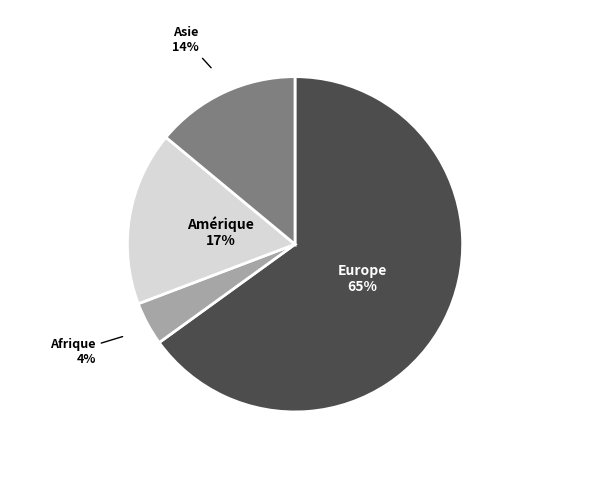

Is the sum of Afrique and Asie greater than half?

No